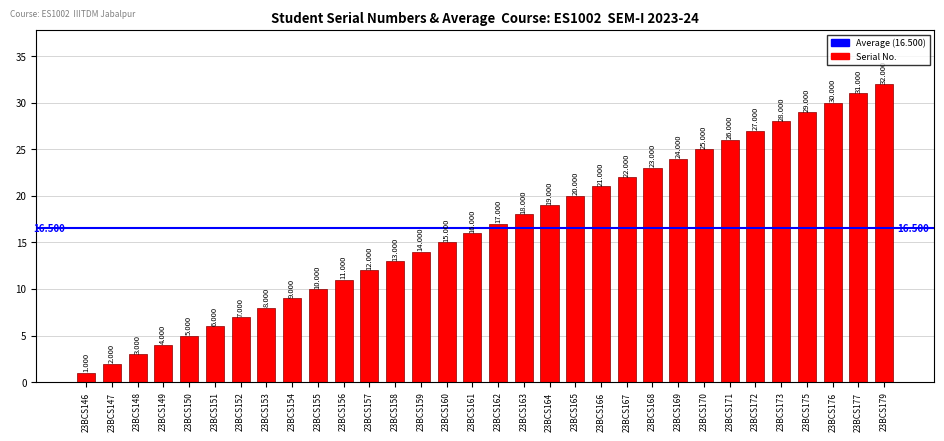

Rank the categories by value from lowest to highest.

23BCS146, 23BCS147, 23BCS148, 23BCS149, 23BCS150, 23BCS151, 23BCS152, 23BCS153, 23BCS154, 23BCS155, 23BCS156, 23BCS157, 23BCS158, 23BCS159, 23BCS160, 23BCS161, 23BCS162, 23BCS163, 23BCS164, 23BCS165, 23BCS166, 23BCS167, 23BCS168, 23BCS169, 23BCS170, 23BCS171, 23BCS172, 23BCS173, 23BCS175, 23BCS176, 23BCS177, 23BCS179